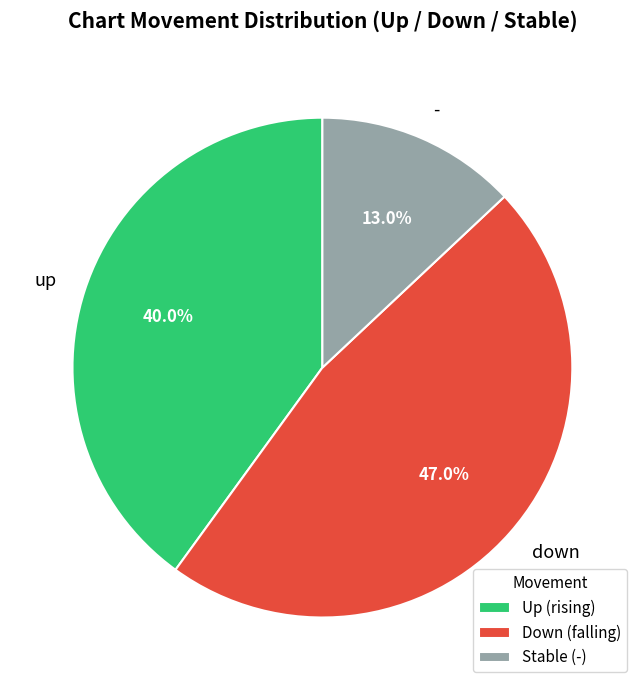

Rank the categories by value from lowest to highest.

-, up, down